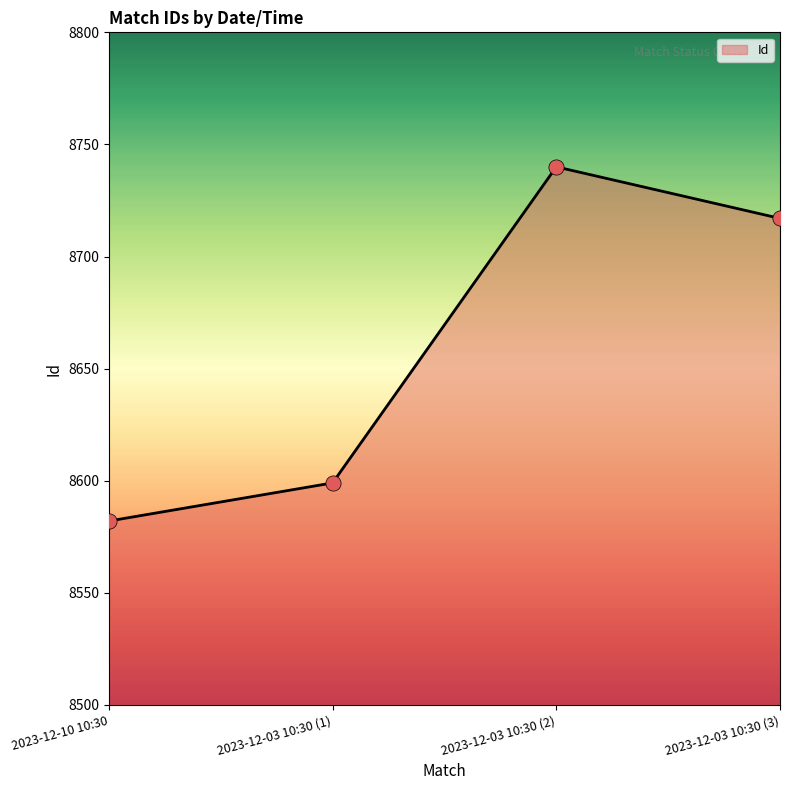

What is the ratio of the value at 2023-12-03 10:30 (2) to the value at 2023-12-03 10:30 (1)?

1.0